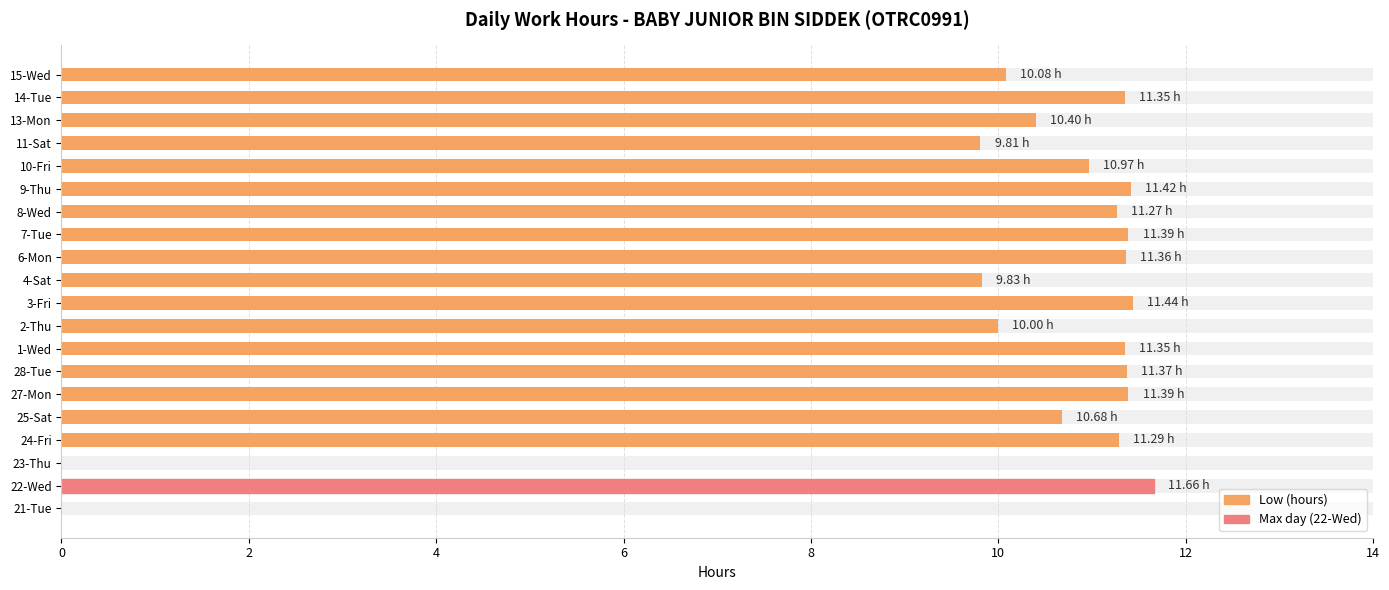

How many values are below 11?

9